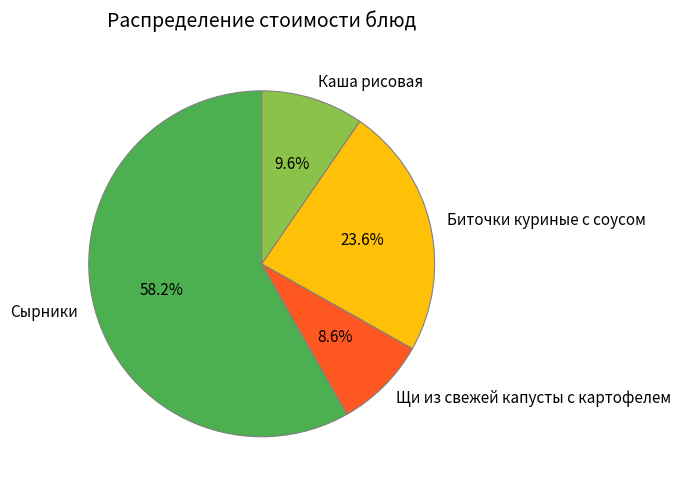

To the nearest percent, what is the average slice percentage?

25%